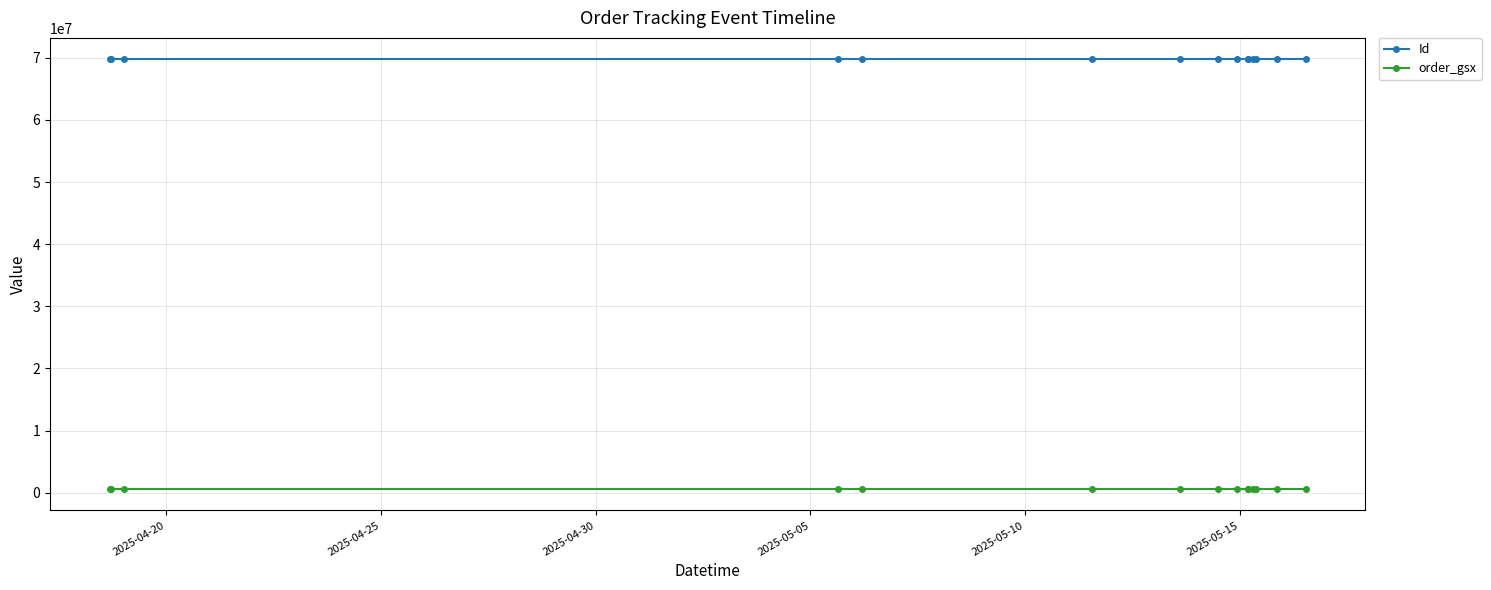

At how many categories does at least one series exceed 8205111?

15